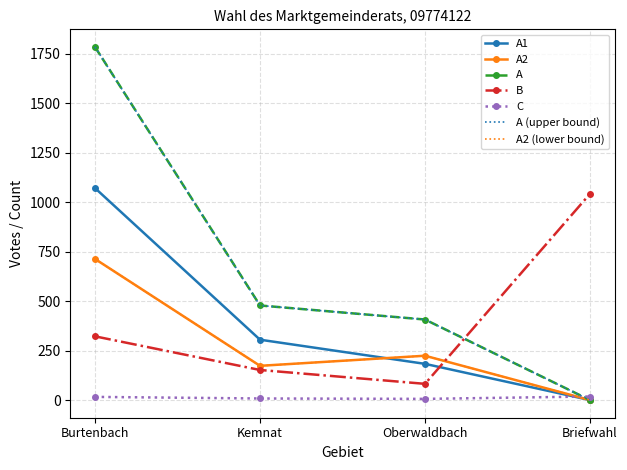

Is this an area chart (filled region under the line)?

No